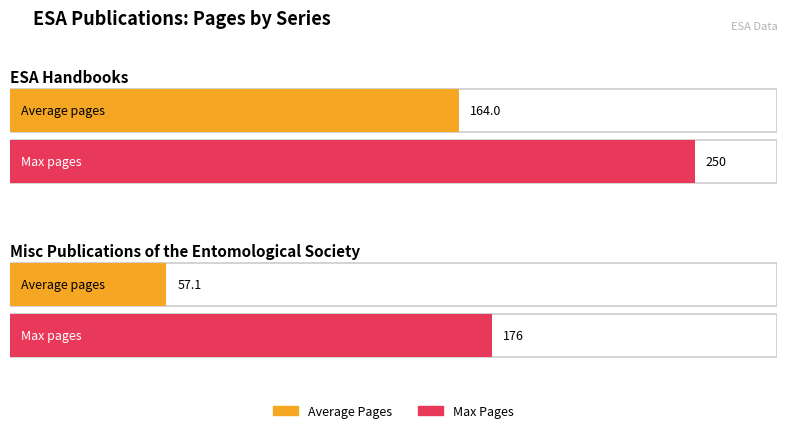

At which label does Max Pages reach its peak?

ESA Handbooks